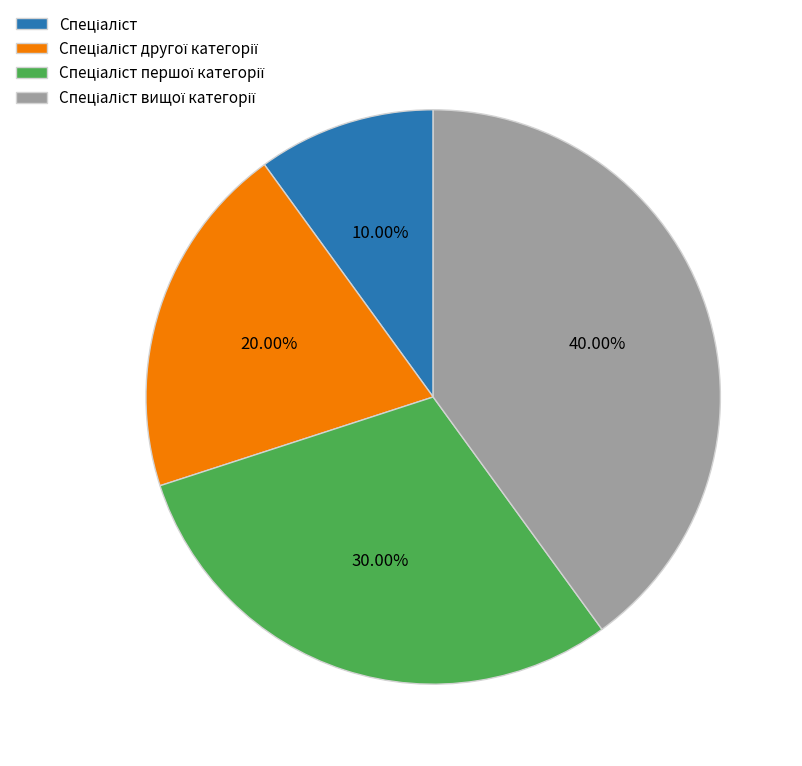

Is there any slice that represents more than half of the pie?

No